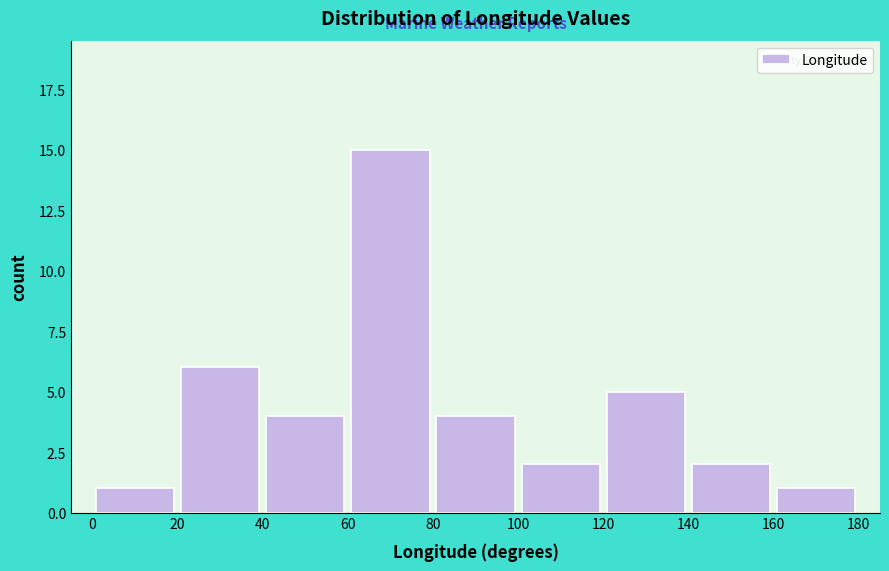

Reading left to right, transcribe this chart: for each bar, give the range it covers on the x-axis and its height. The values are not printed on the chart, so give them approximately, as read against the axis.

0 to 20: 1
20 to 40: 6
40 to 60: 4
60 to 80: 15
80 to 100: 4
100 to 120: 2
120 to 140: 5
140 to 160: 2
160 to 180: 1